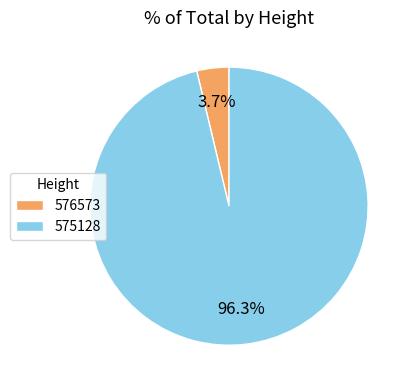

Which category has the smallest portion of the pie?

576573